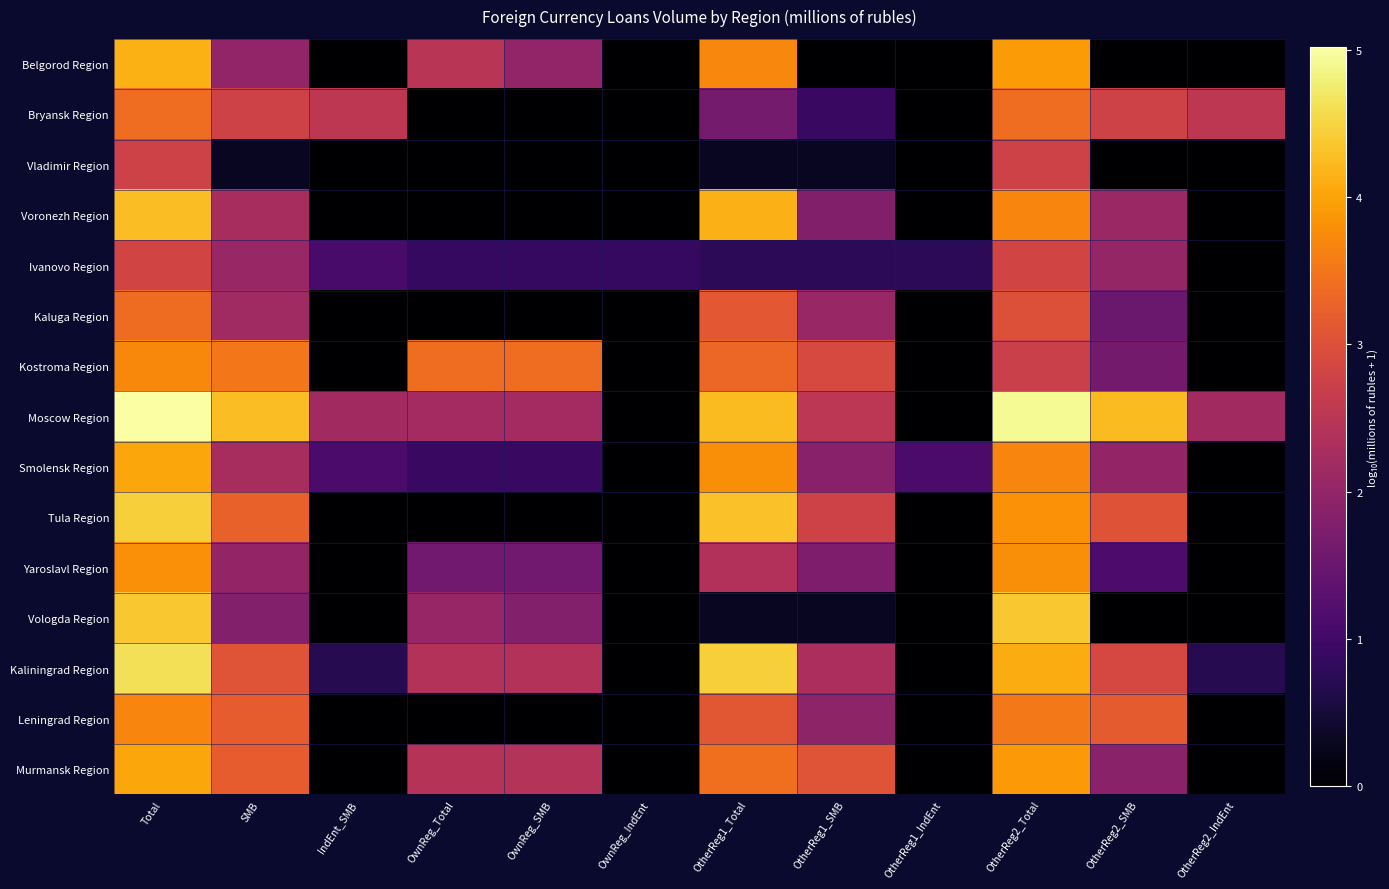

Reading left to right, extract all data points from this chart.

Belgorod Region: Total=4.1	SMB=2.0	IndEnt_SMB=0.0	OwnReg_Total=2.5	OwnReg_SMB=2.0	OwnReg_IndEnt=0.0	OtherReg1_Total=3.7	OtherReg1_SMB=0.0	OtherReg1_IndEnt=0.0	OtherReg2_Total=3.9	OtherReg2_SMB=0.0	OtherReg2_IndEnt=0.0
Bryansk Region: Total=3.4	SMB=2.8	IndEnt_SMB=2.5	OwnReg_Total=0.0	OwnReg_SMB=0.0	OwnReg_IndEnt=0.0	OtherReg1_Total=1.6	OtherReg1_SMB=0.9	OtherReg1_IndEnt=0.0	OtherReg2_Total=3.4	OtherReg2_SMB=2.8	OtherReg2_IndEnt=2.5
Vladimir Region: Total=2.8	SMB=0.3	IndEnt_SMB=0.0	OwnReg_Total=0.0	OwnReg_SMB=0.0	OwnReg_IndEnt=0.0	OtherReg1_Total=0.3	OtherReg1_SMB=0.3	OtherReg1_IndEnt=0.0	OtherReg2_Total=2.8	OtherReg2_SMB=0.0	OtherReg2_IndEnt=0.0
Voronezh Region: Total=4.3	SMB=2.3	IndEnt_SMB=0.0	OwnReg_Total=0.0	OwnReg_SMB=0.0	OwnReg_IndEnt=0.0	OtherReg1_Total=4.1	OtherReg1_SMB=1.8	OtherReg1_IndEnt=0.0	OtherReg2_Total=3.7	OtherReg2_SMB=2.1	OtherReg2_IndEnt=0.0
Ivanovo Region: Total=2.8	SMB=2.1	IndEnt_SMB=1.1	OwnReg_Total=0.8	OwnReg_SMB=0.8	OwnReg_IndEnt=0.8	OtherReg1_Total=0.8	OtherReg1_SMB=0.8	OtherReg1_IndEnt=0.8	OtherReg2_Total=2.8	OtherReg2_SMB=2.0	OtherReg2_IndEnt=0.0
Kaluga Region: Total=3.4	SMB=2.2	IndEnt_SMB=0.0	OwnReg_Total=0.0	OwnReg_SMB=0.0	OwnReg_IndEnt=0.0	OtherReg1_Total=3.1	OtherReg1_SMB=2.1	OtherReg1_IndEnt=0.0	OtherReg2_Total=3.0	OtherReg2_SMB=1.5	OtherReg2_IndEnt=0.0
Kostroma Region: Total=3.7	SMB=3.5	IndEnt_SMB=0.0	OwnReg_Total=3.4	OwnReg_SMB=3.4	OwnReg_IndEnt=0.0	OtherReg1_Total=3.3	OtherReg1_SMB=2.9	OtherReg1_IndEnt=0.0	OtherReg2_Total=2.7	OtherReg2_SMB=1.6	OtherReg2_IndEnt=0.0
Moscow Region: Total=5.0	SMB=4.3	IndEnt_SMB=2.2	OwnReg_Total=2.2	OwnReg_SMB=2.2	OwnReg_IndEnt=0.0	OtherReg1_Total=4.2	OtherReg1_SMB=2.5	OtherReg1_IndEnt=0.0	OtherReg2_Total=4.9	OtherReg2_SMB=4.2	OtherReg2_IndEnt=2.2
Smolensk Region: Total=4.0	SMB=2.3	IndEnt_SMB=1.1	OwnReg_Total=0.9	OwnReg_SMB=0.9	OwnReg_IndEnt=0.0	OtherReg1_Total=3.8	OtherReg1_SMB=1.9	OtherReg1_IndEnt=1.1	OtherReg2_Total=3.7	OtherReg2_SMB=2.0	OtherReg2_IndEnt=0.0
Tula Region: Total=4.4	SMB=3.2	IndEnt_SMB=0.0	OwnReg_Total=0.0	OwnReg_SMB=0.0	OwnReg_IndEnt=0.0	OtherReg1_Total=4.3	OtherReg1_SMB=2.8	OtherReg1_IndEnt=0.0	OtherReg2_Total=3.8	OtherReg2_SMB=3.1	OtherReg2_IndEnt=0.0
Yaroslavl Region: Total=3.8	SMB=2.0	IndEnt_SMB=0.0	OwnReg_Total=1.6	OwnReg_SMB=1.6	OwnReg_IndEnt=0.0	OtherReg1_Total=2.4	OtherReg1_SMB=1.7	OtherReg1_IndEnt=0.0	OtherReg2_Total=3.8	OtherReg2_SMB=1.1	OtherReg2_IndEnt=0.0
Vologda Region: Total=4.4	SMB=1.8	IndEnt_SMB=0.0	OwnReg_Total=2.0	OwnReg_SMB=1.8	OwnReg_IndEnt=0.0	OtherReg1_Total=0.3	OtherReg1_SMB=0.3	OtherReg1_IndEnt=0.0	OtherReg2_Total=4.4	OtherReg2_SMB=0.0	OtherReg2_IndEnt=0.0
Kaliningrad Region: Total=4.6	SMB=3.1	IndEnt_SMB=0.7	OwnReg_Total=2.4	OwnReg_SMB=2.4	OwnReg_IndEnt=0.0	OtherReg1_Total=4.4	OtherReg1_SMB=2.3	OtherReg1_IndEnt=0.0	OtherReg2_Total=4.1	OtherReg2_SMB=2.9	OtherReg2_IndEnt=0.7
Leningrad Region: Total=3.7	SMB=3.2	IndEnt_SMB=0.0	OwnReg_Total=0.0	OwnReg_SMB=0.0	OwnReg_IndEnt=0.0	OtherReg1_Total=3.1	OtherReg1_SMB=2.0	OtherReg1_IndEnt=0.0	OtherReg2_Total=3.5	OtherReg2_SMB=3.2	OtherReg2_IndEnt=0.0
Murmansk Region: Total=4.0	SMB=3.2	IndEnt_SMB=0.0	OwnReg_Total=2.4	OwnReg_SMB=2.4	OwnReg_IndEnt=0.0	OtherReg1_Total=3.4	OtherReg1_SMB=3.1	OtherReg1_IndEnt=0.0	OtherReg2_Total=3.9	OtherReg2_SMB=1.9	OtherReg2_IndEnt=0.0